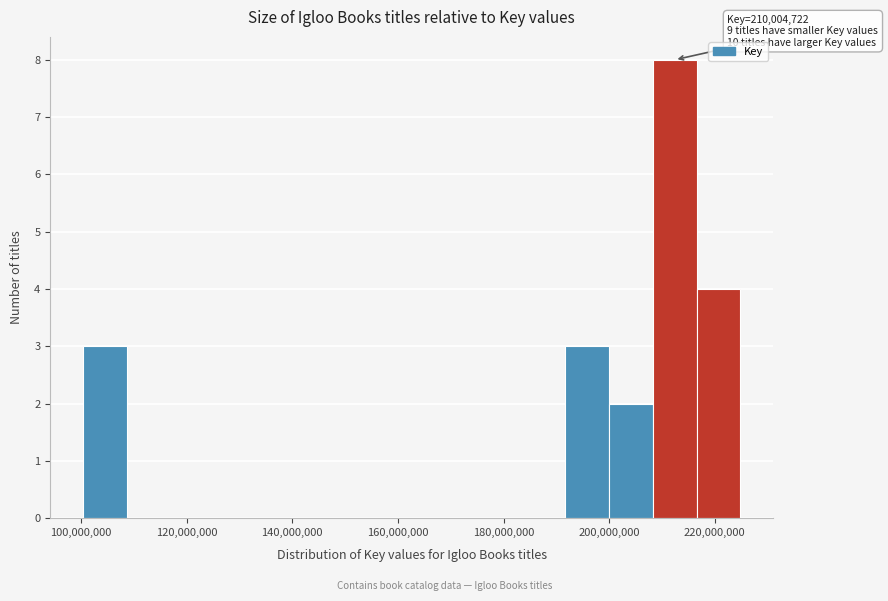

Over which range of the x-axis is the bar tallest?

208000000 to 216000000